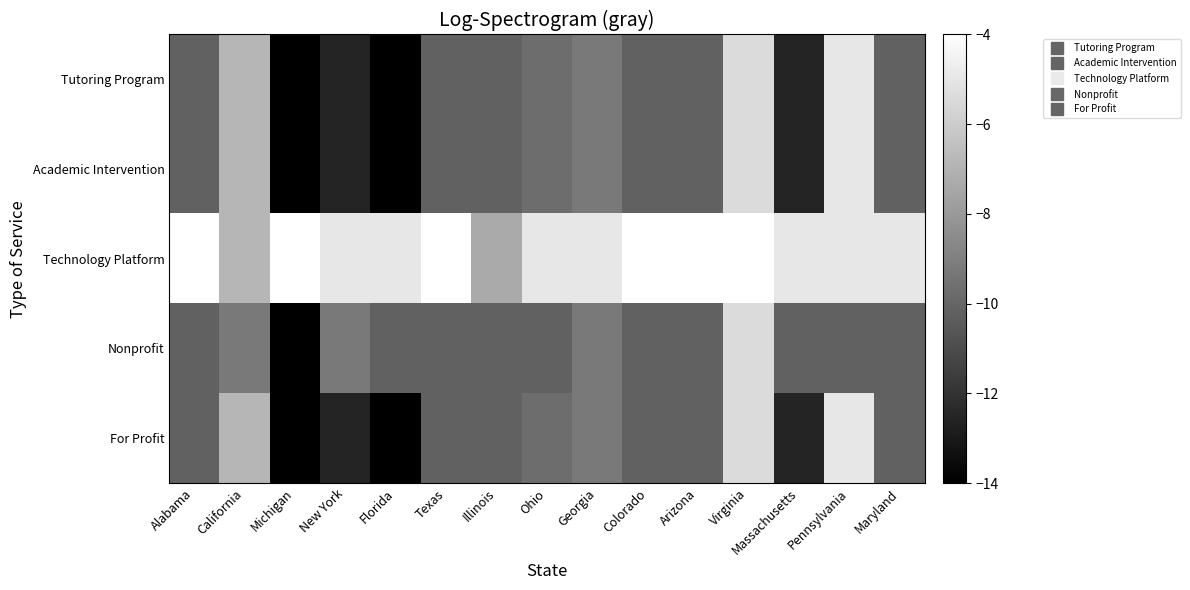

How many categories are shown in the chart?

15